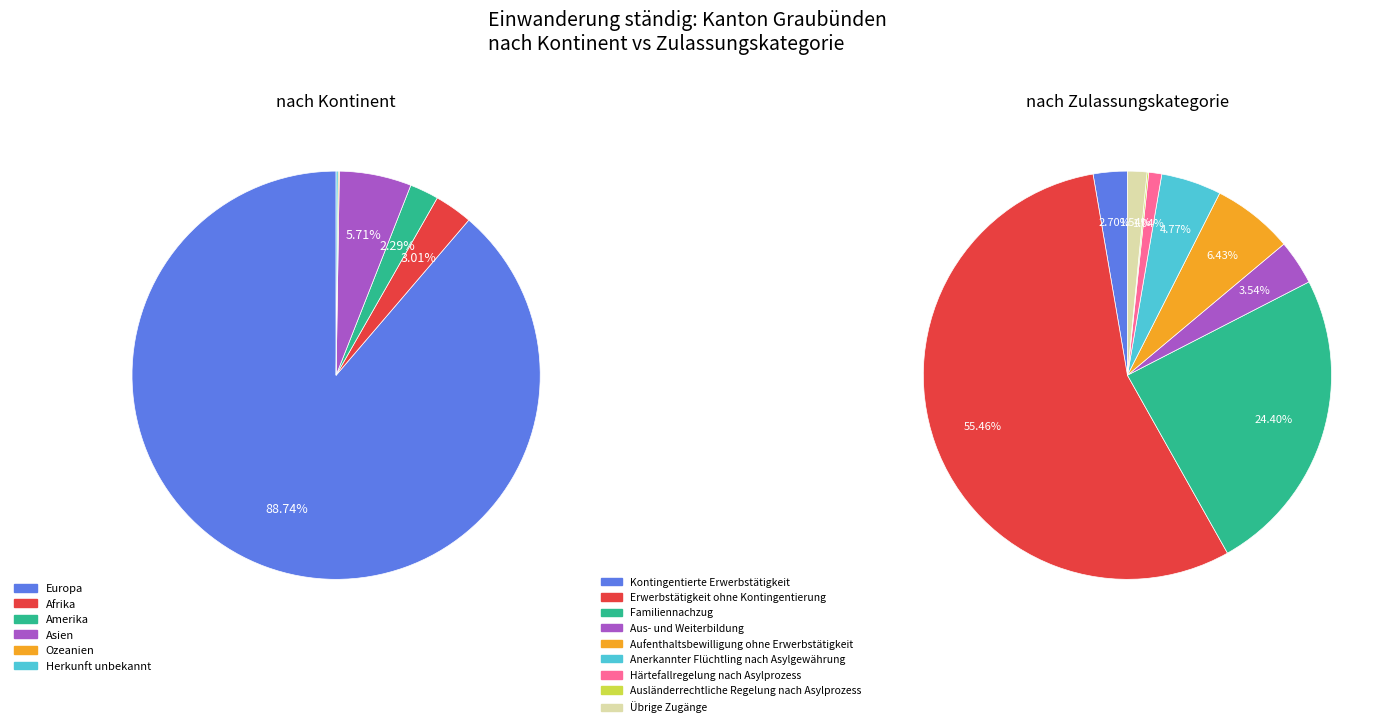

To the nearest percent, what is the average slice percentage?

17%